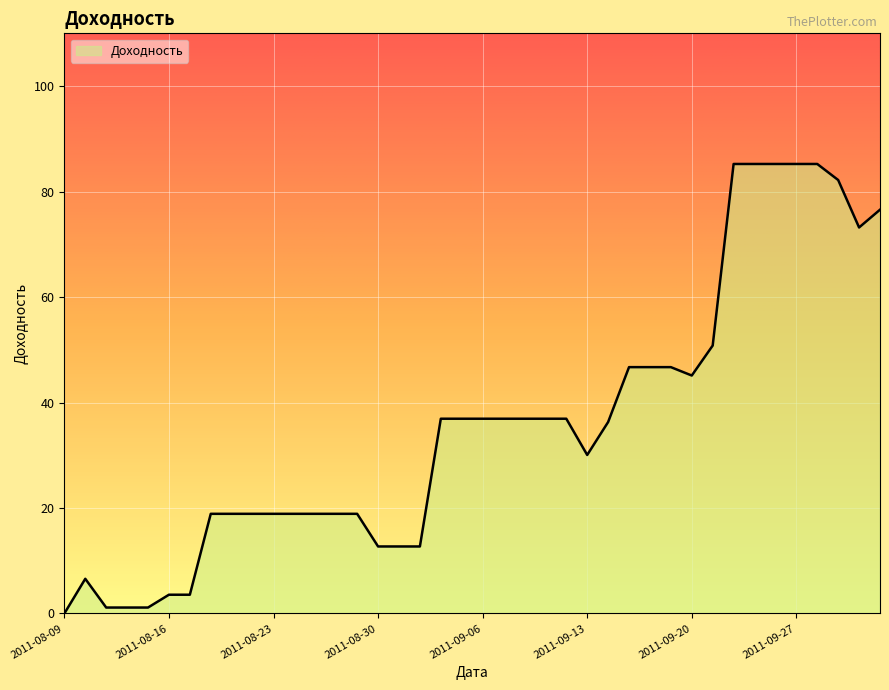

Reading left to right, transcribe all the data shown in this chart.

0.0	6.6	1.1	1.1	1.1	3.6	3.6	18.9	18.9	18.9	18.9	18.9	18.9	18.9	18.9	12.7	12.7	12.7	36.9	36.9	36.9	36.9	36.9	36.9	36.9	30.1	36.3	46.7	46.7	46.7	45.1	50.8	85.2	85.2	85.2	85.2	85.2	82.2	73.2	76.6